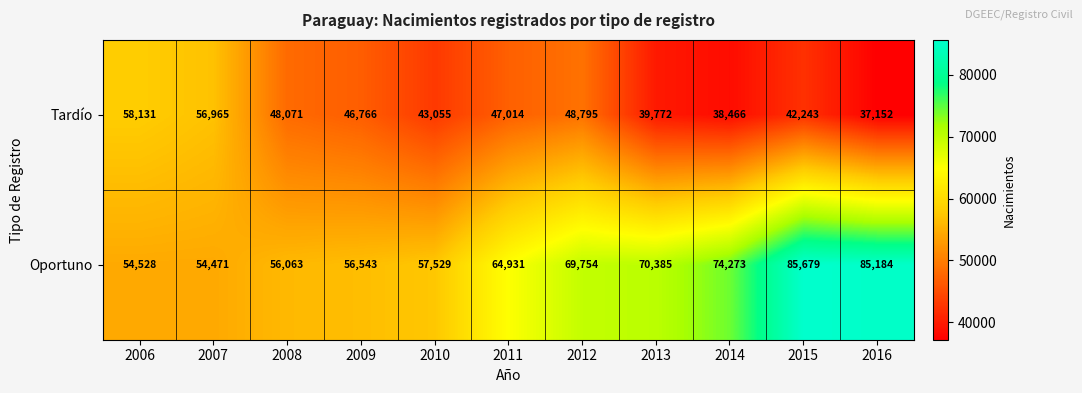

At which category is the sum across all series the highest?

2015